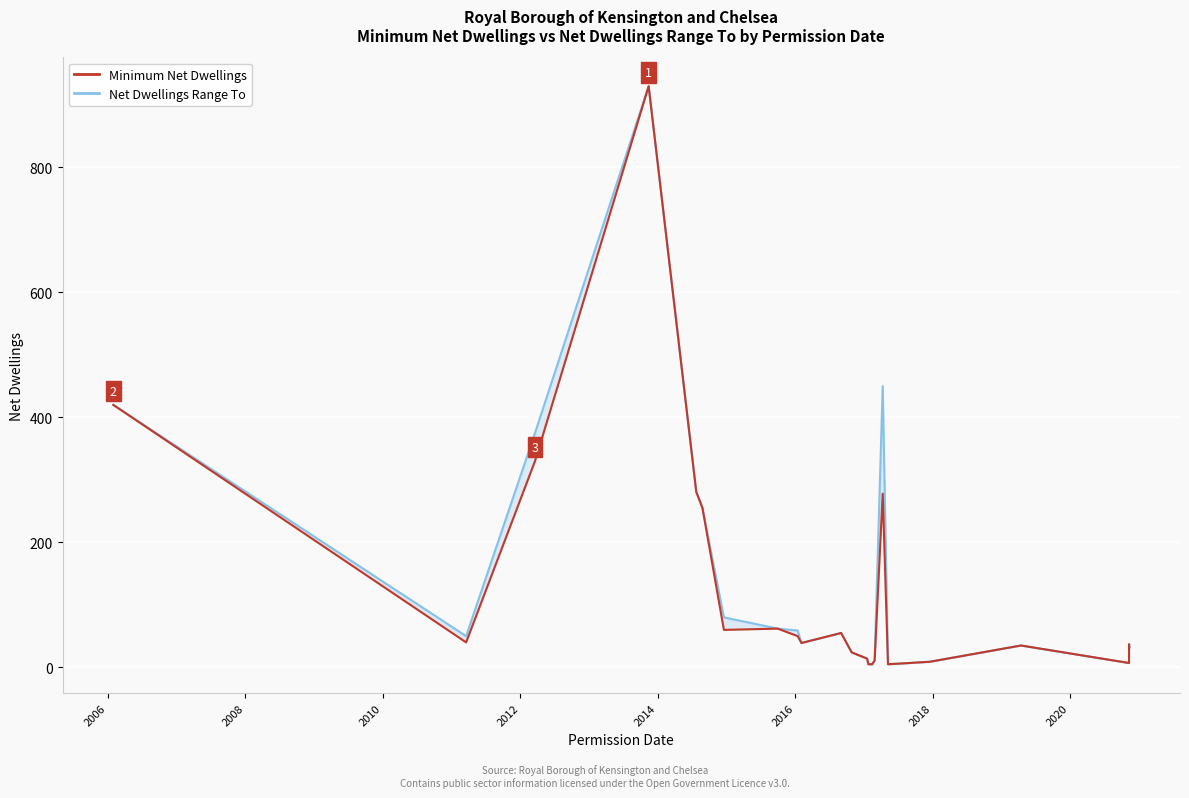

What are all the series names shown in the legend?

Net Dwellings Range To, Minimum Net Dwellings